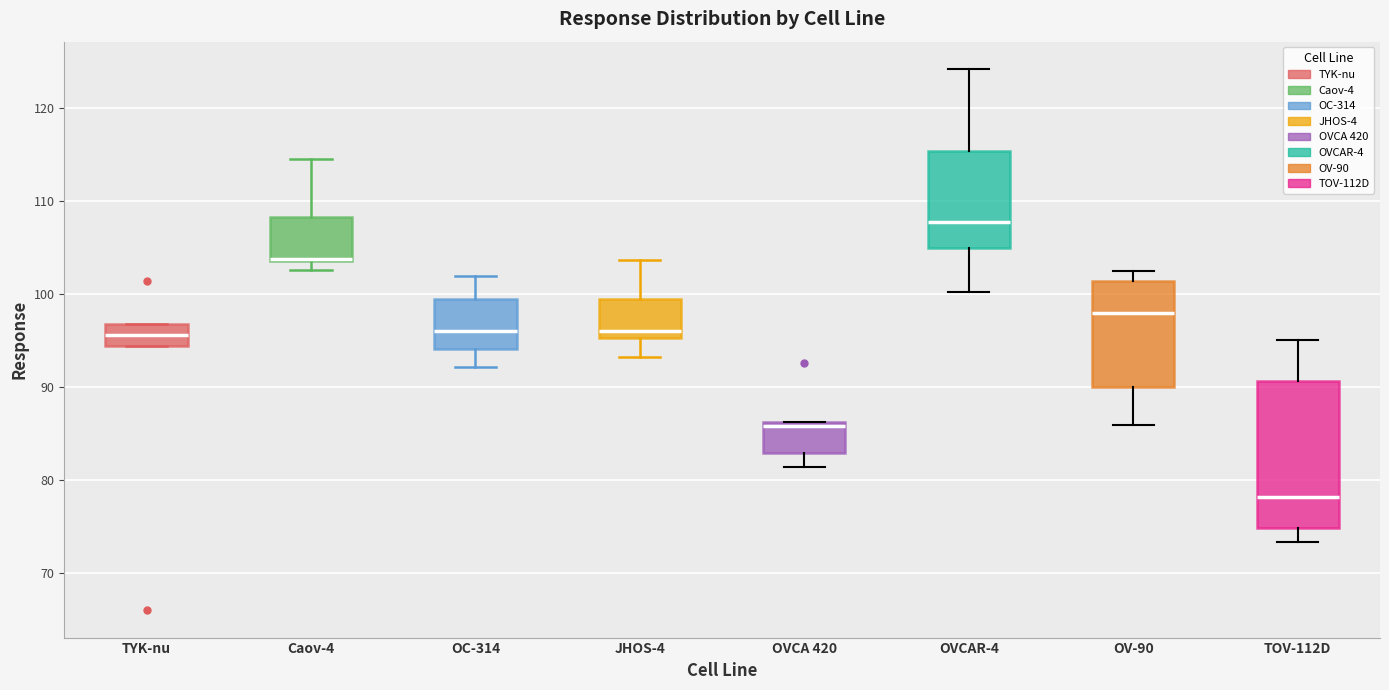

Reading left to right, read every box against the y-axis: the position of its median line, the range the box covers, and the ends of its whiskers. The values are not printed on the chart, so give them approximately, as read against the axis.

TYK-nu: median 96, box 94 to 97, whiskers 94 to 97
Caov-4: median 104 (drawn on the box's lower edge), box 104 to 108, whiskers 103 to 115
OC-314: median 96, box 94 to 99, whiskers 92 to 102
JHOS-4: median 96, box 95 to 99, whiskers 93 to 104
OVCA 420: median 86 (just below the box's upper edge), box 83 to 86, whiskers 81 to 86
OVCAR-4: median 108, box 105 to 115, whiskers 100 to 124
OV-90: median 98, box 90 to 101, whiskers 86 to 102
TOV-112D: median 78, box 75 to 91, whiskers 73 to 95